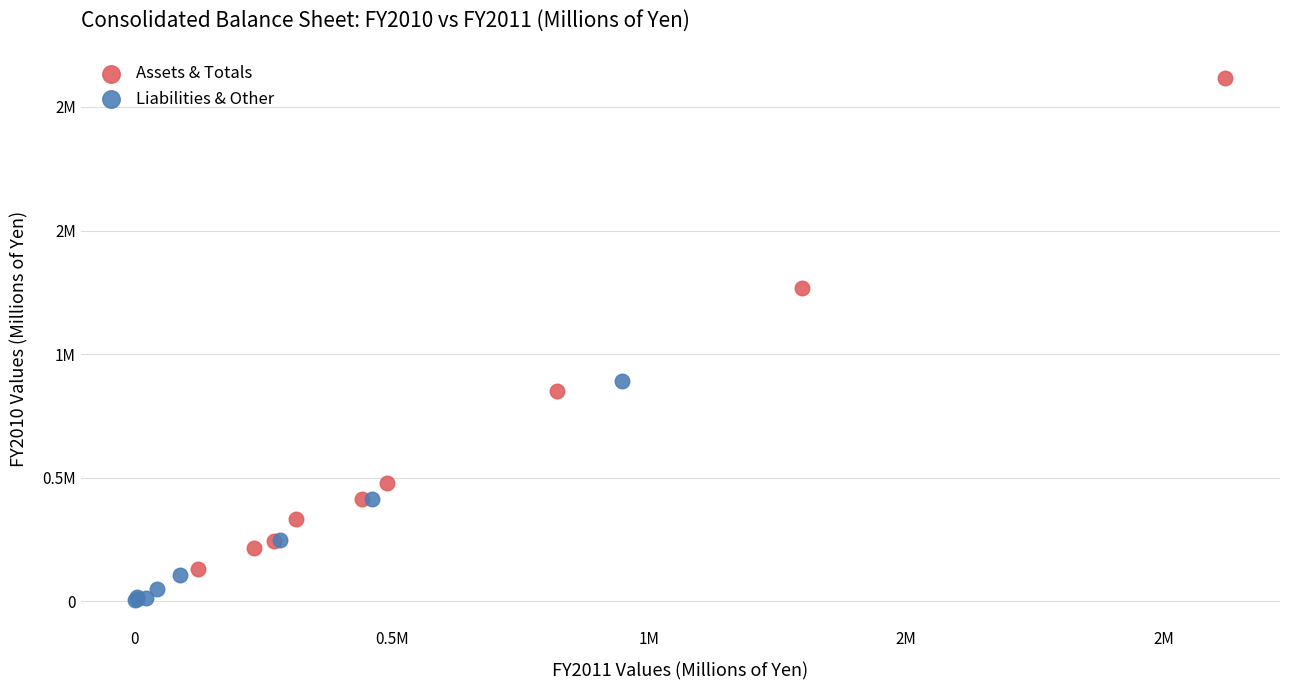

Which series has the widest spread of Y values?

Assets & Totals